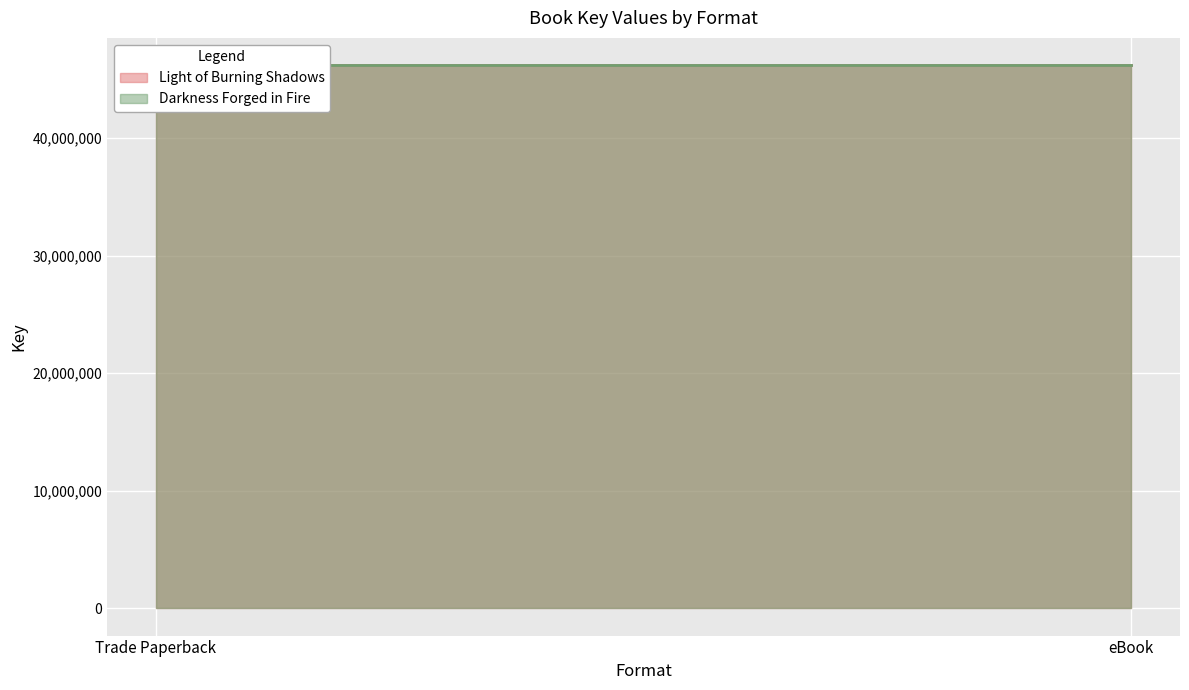

Reading right to left, extract all data points from this chart.

Light of Burning Shadows: eBook=46199477	Trade Paperback=46199477
Darkness Forged in Fire: eBook=46194978	Trade Paperback=46194978